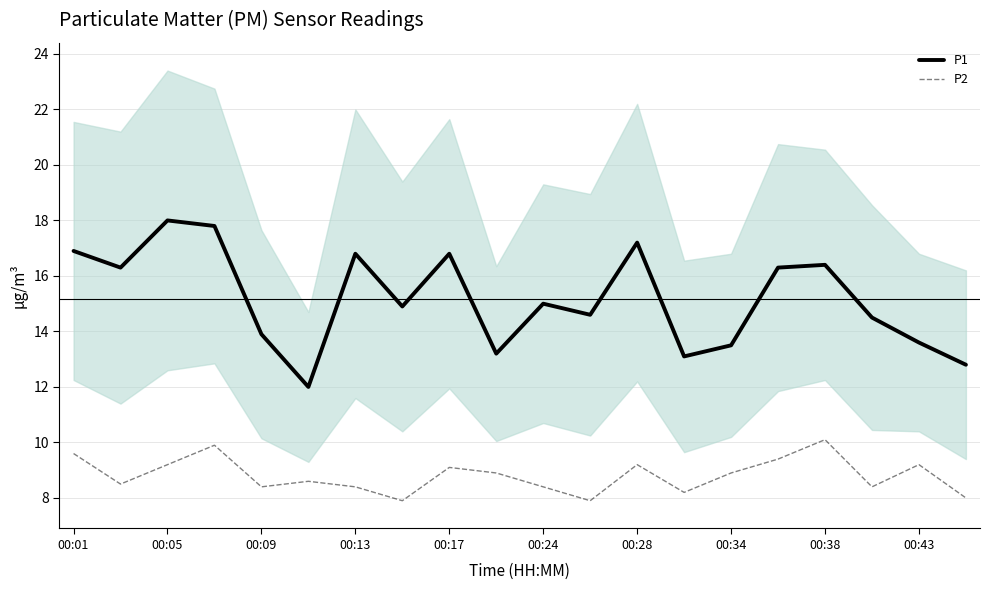

True or false: P1 and P2 intersect in this chart.

False